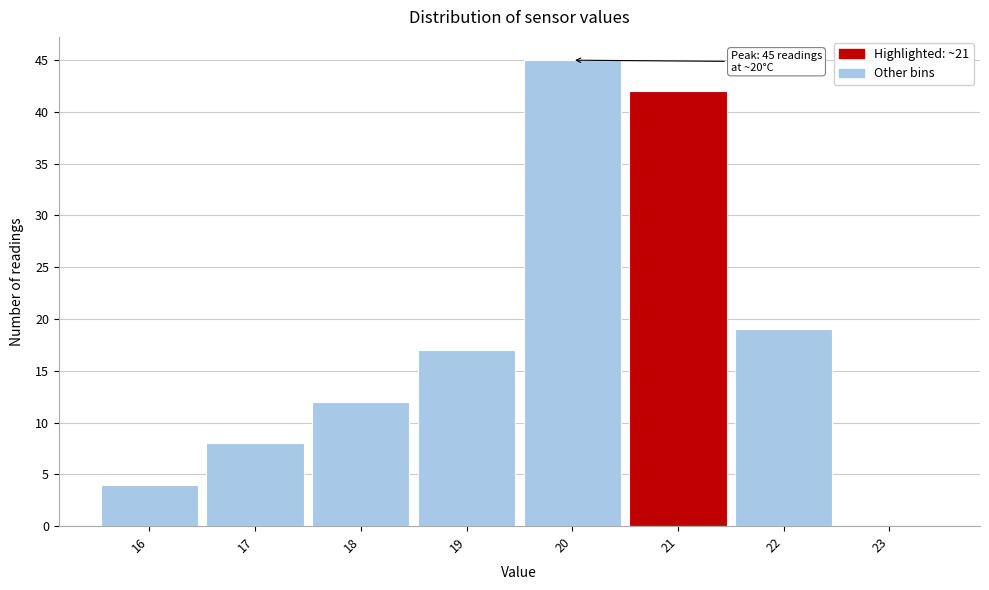

Over which range of the x-axis is the bar tallest?

19.5 to 20.5